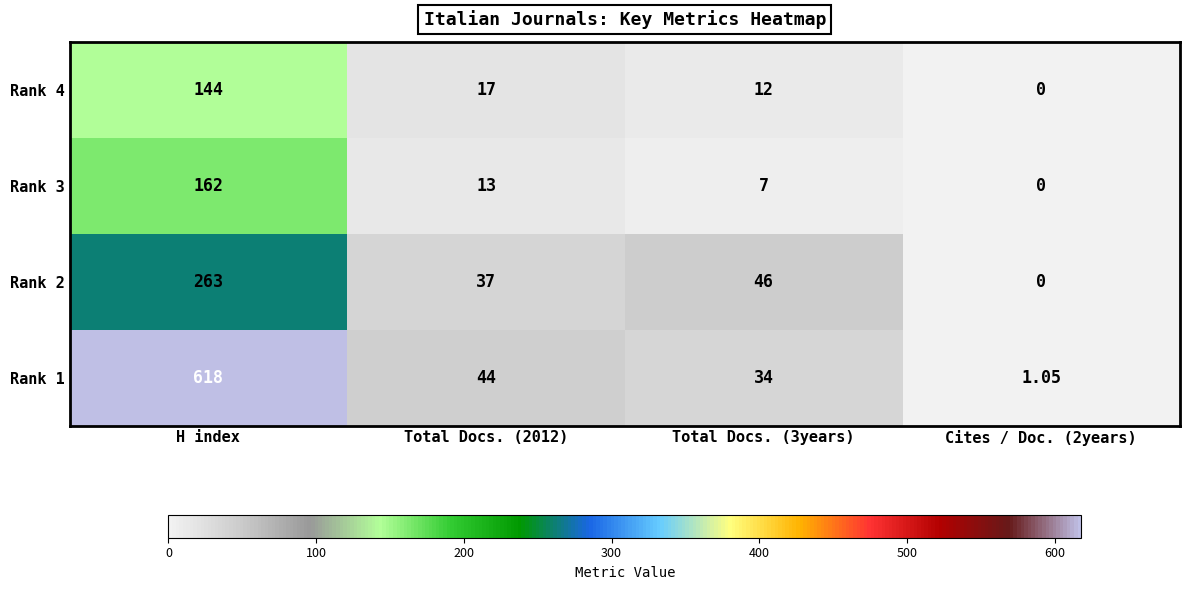

Which label corresponds to the largest value in the chart?

H index